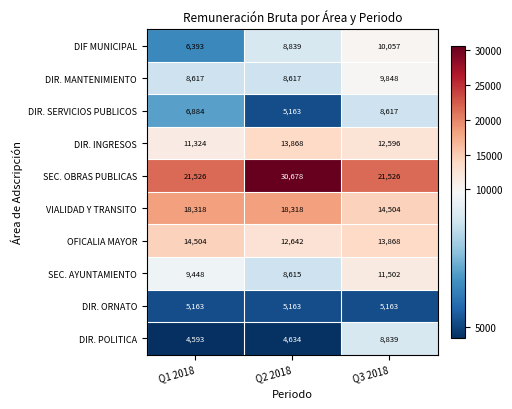

What is the minimum value shown in the chart?

4593